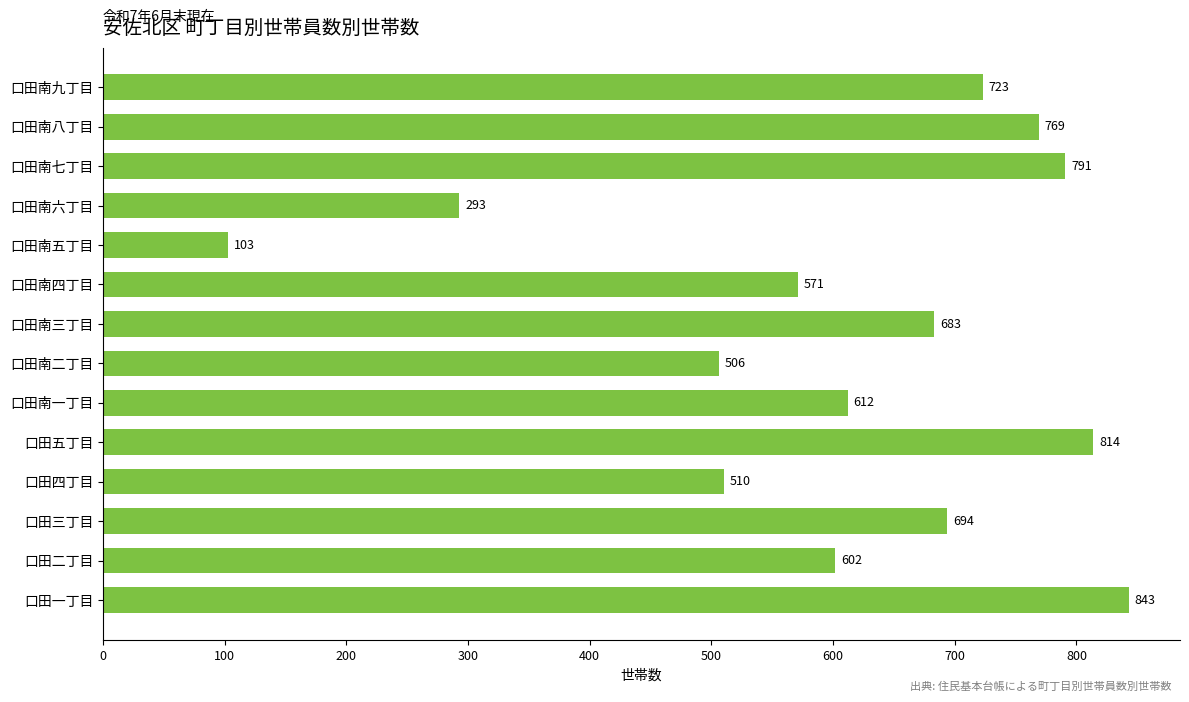

Between 口田五丁目 and 口田二丁目, which is larger?

口田五丁目